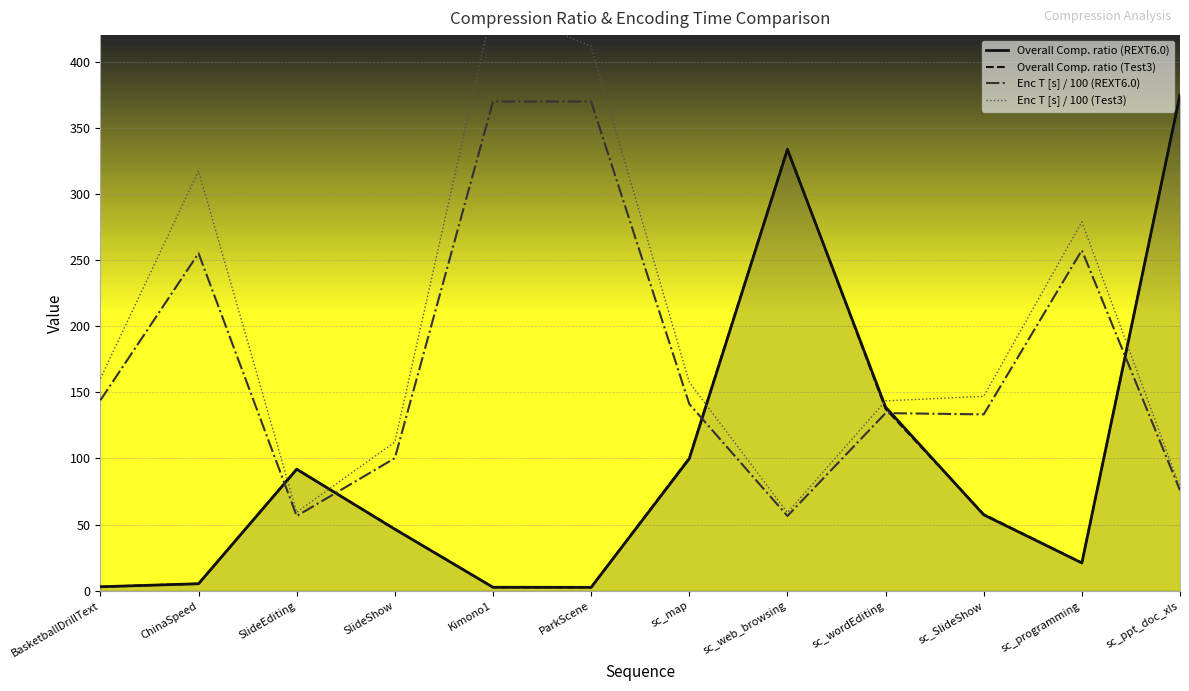

What is the sum of the Enc T [s] / 100 (REXT6.0) values at sc_programming and BasketballDrillText?

401.4